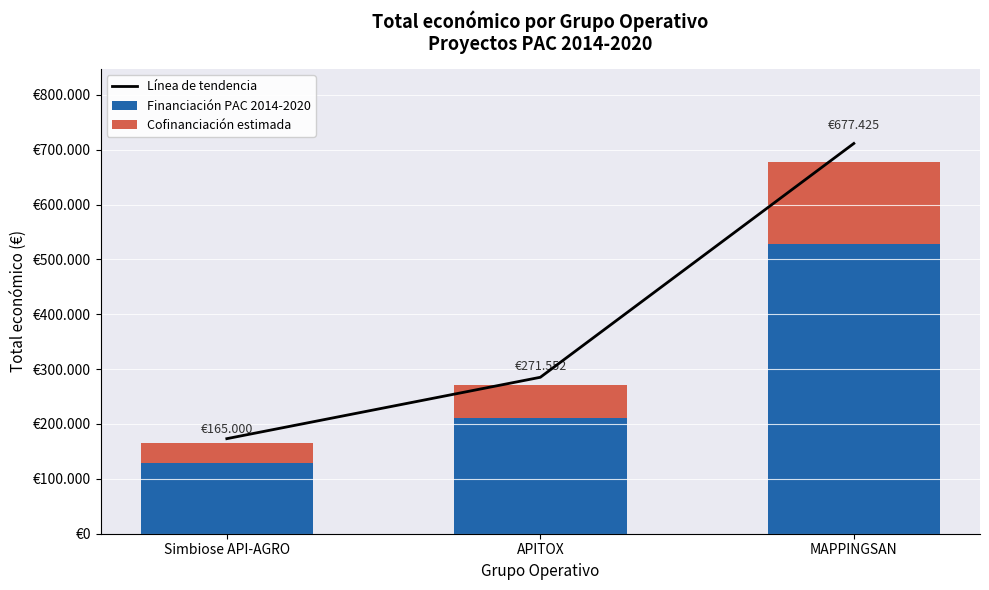

Between Simbiose API-AGRO and APITOX, which series saw the biggest shift?

Línea de tendencia